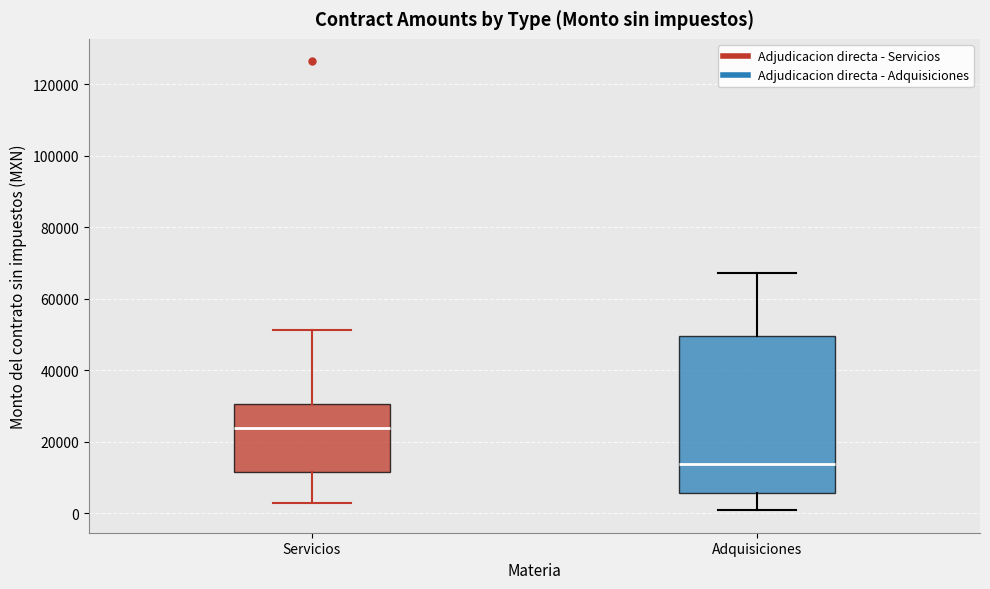

Which box has the highest median line?

Servicios